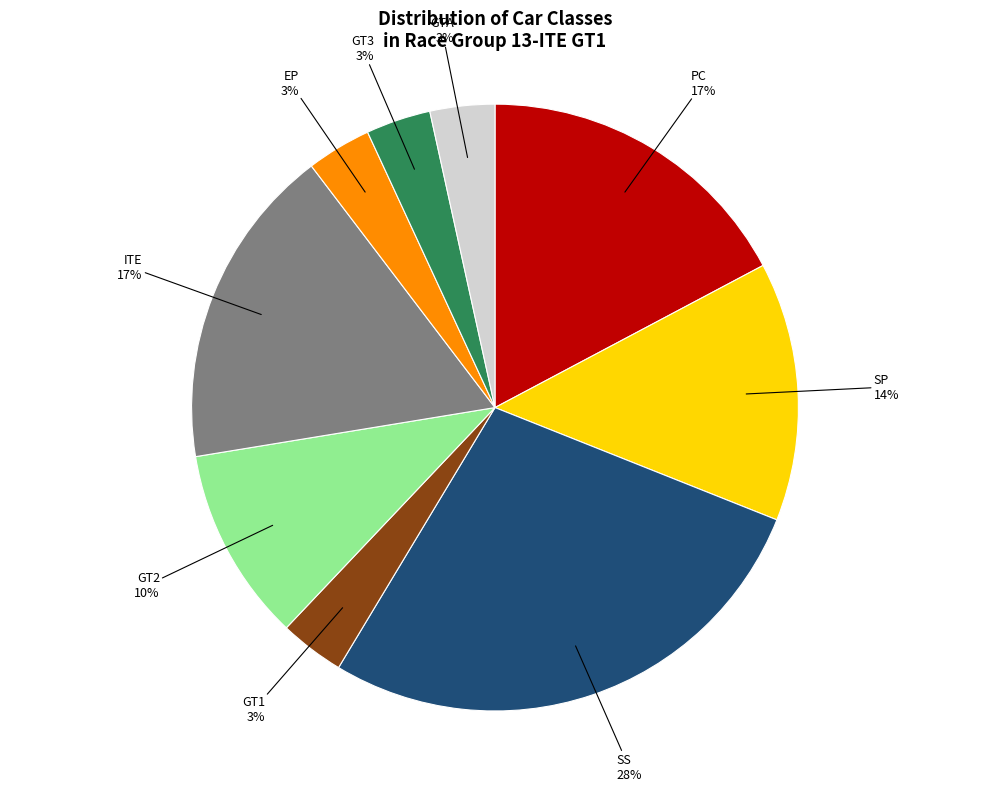

Is there a majority slice in this chart?

No